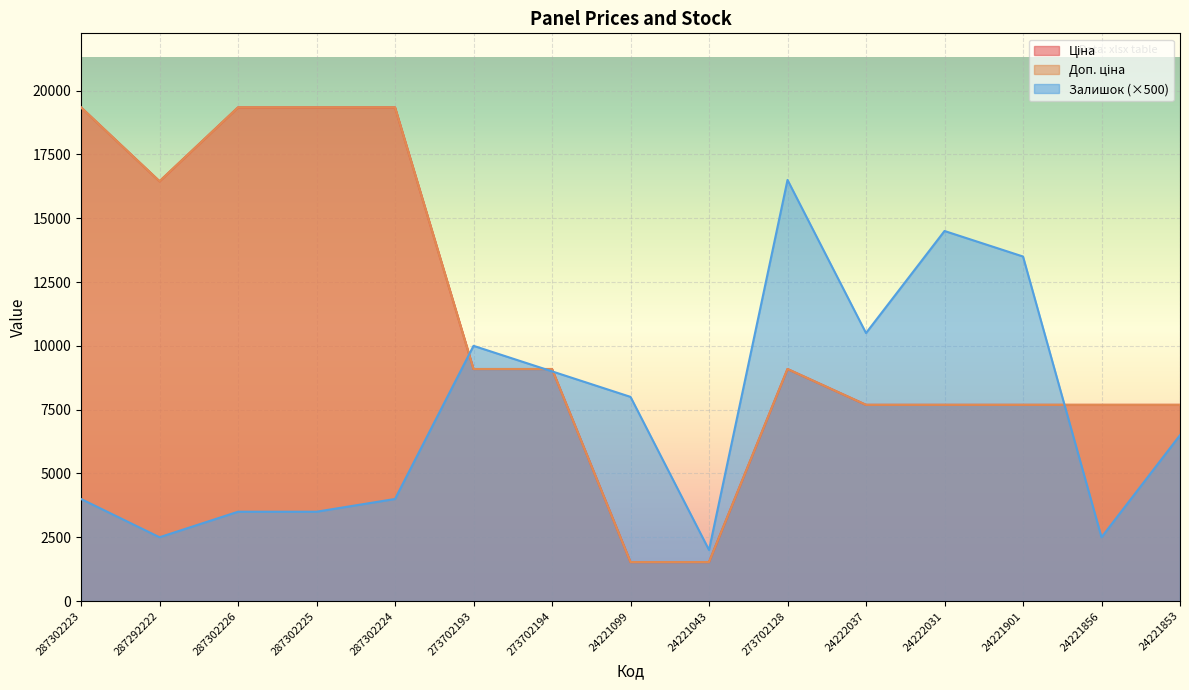

Read the Доп. ціна value at 24221099.

1527.0